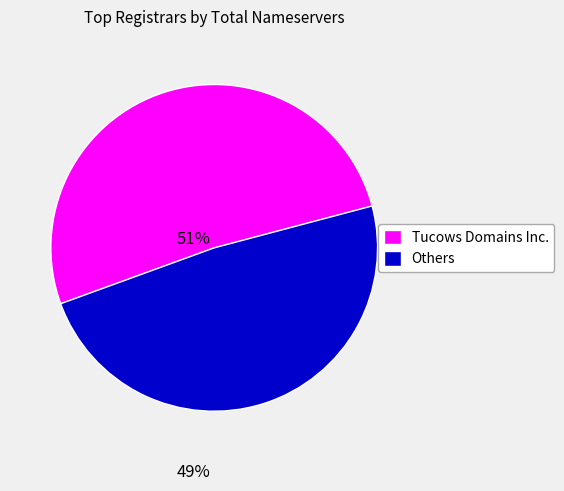

Does any single category account for the majority?

Yes